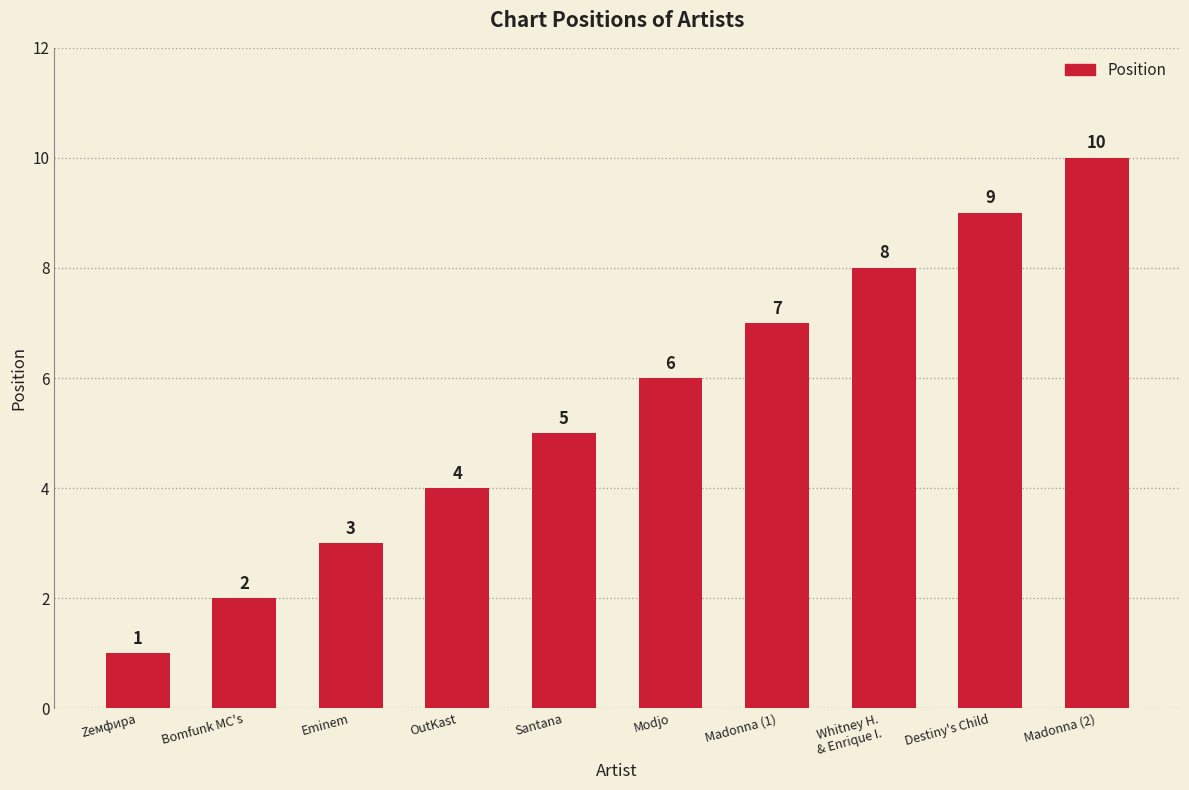

Reading left to right, extract all data points from this chart.

1	2	3	4	5	6	7	8	9	10